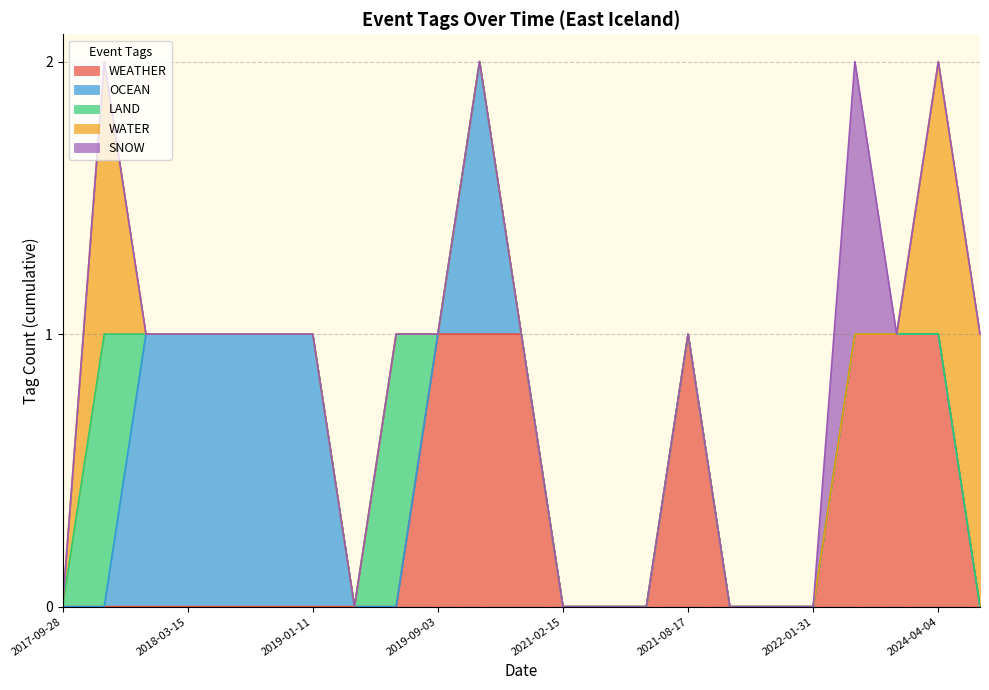

Reading left to right, transcribe all the data shown in this chart.

WEATHER: 0	0	0	0	0	0	0	0	0	1	1	1	0	0	0	1	0	0	0	1	1	1	0
OCEAN: 0	0	1	1	1	1	1	0	0	0	1	0	0	0	0	0	0	0	0	0	0	0	0
LAND: 0	1	0	0	0	0	0	0	1	0	0	0	0	0	0	0	0	0	0	0	0	0	0
WATER: 0	1	0	0	0	0	0	0	0	0	0	0	0	0	0	0	0	0	0	0	0	1	1
SNOW: 0	0	0	0	0	0	0	0	0	0	0	0	0	0	0	0	0	0	0	1	0	0	0